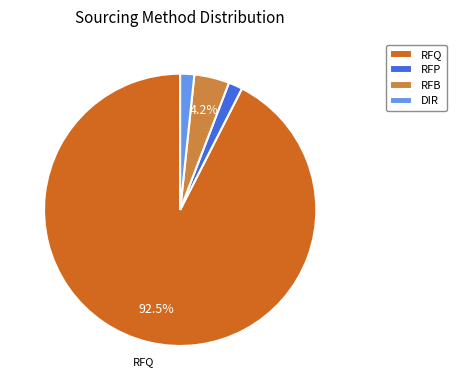

True or false: RFQ accounts for 86% of the total.

False